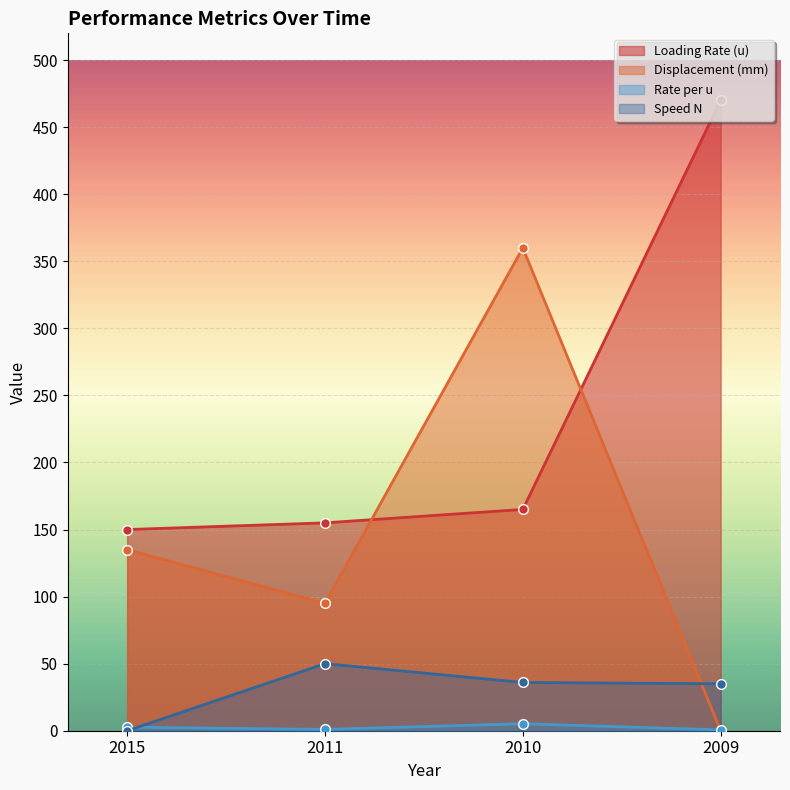

What is the total value across all series at 2015?

287.6